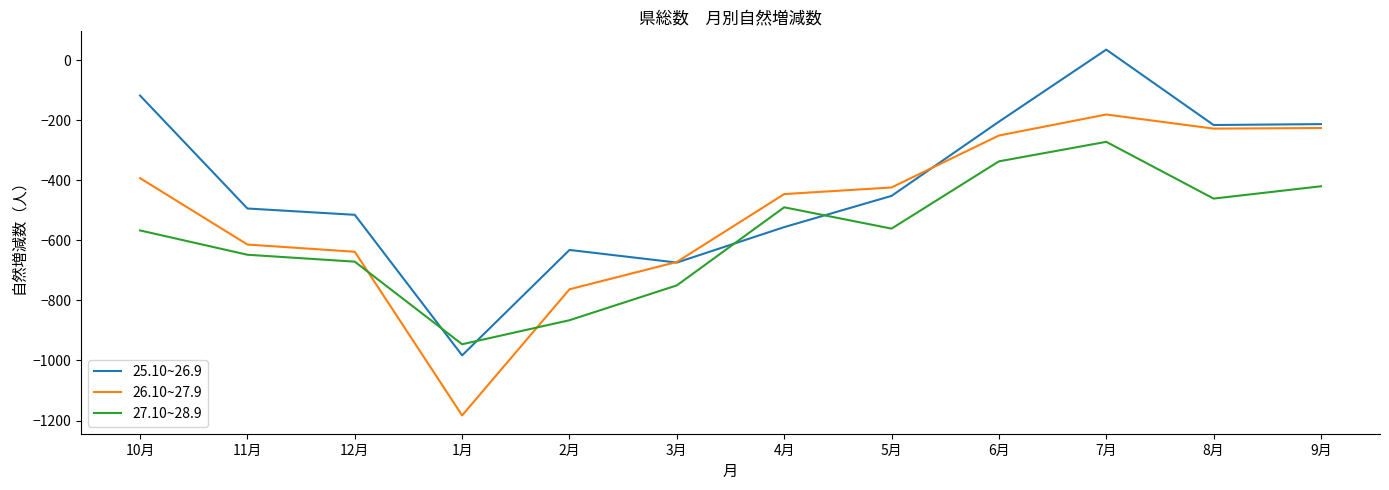

Which category has the lowest value in the 27.10~28.9 series?

1月